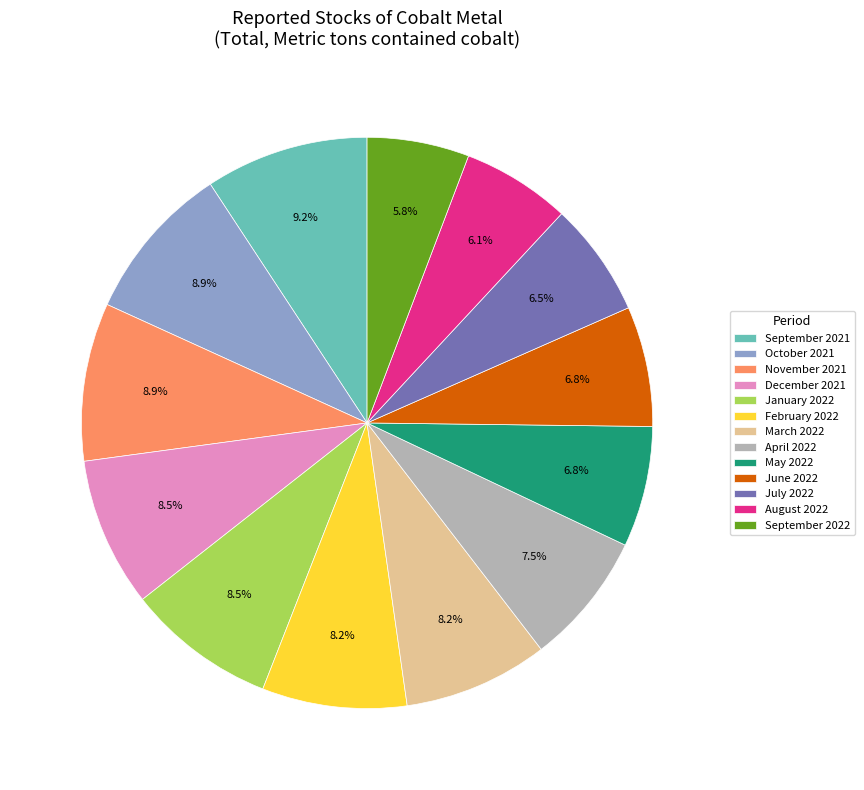

Does any single category account for the majority?

No